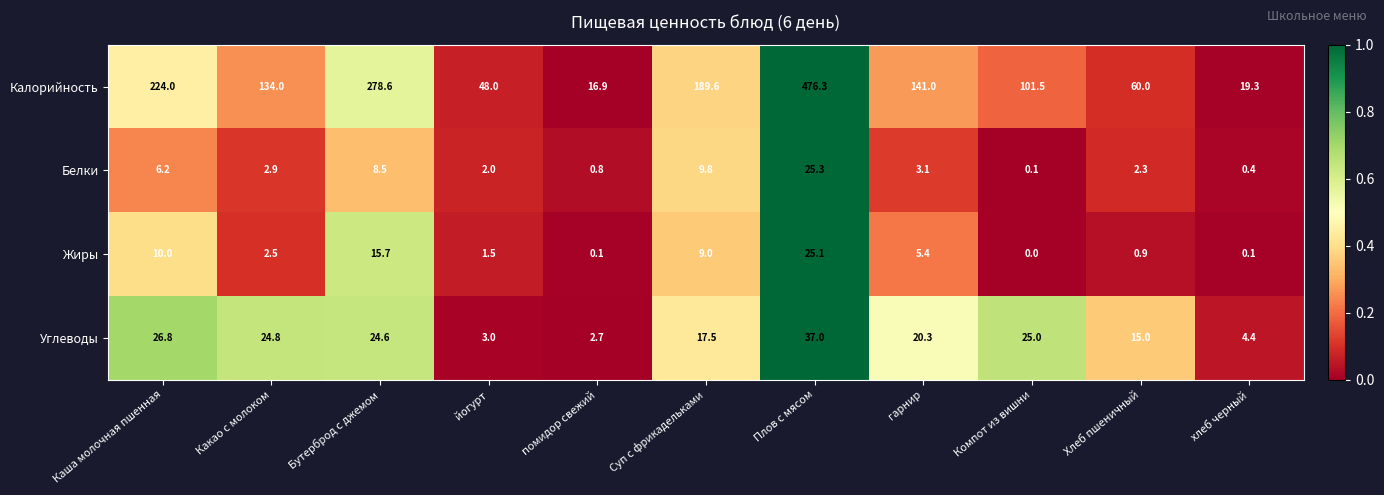

How many categories are shown in the chart?

11